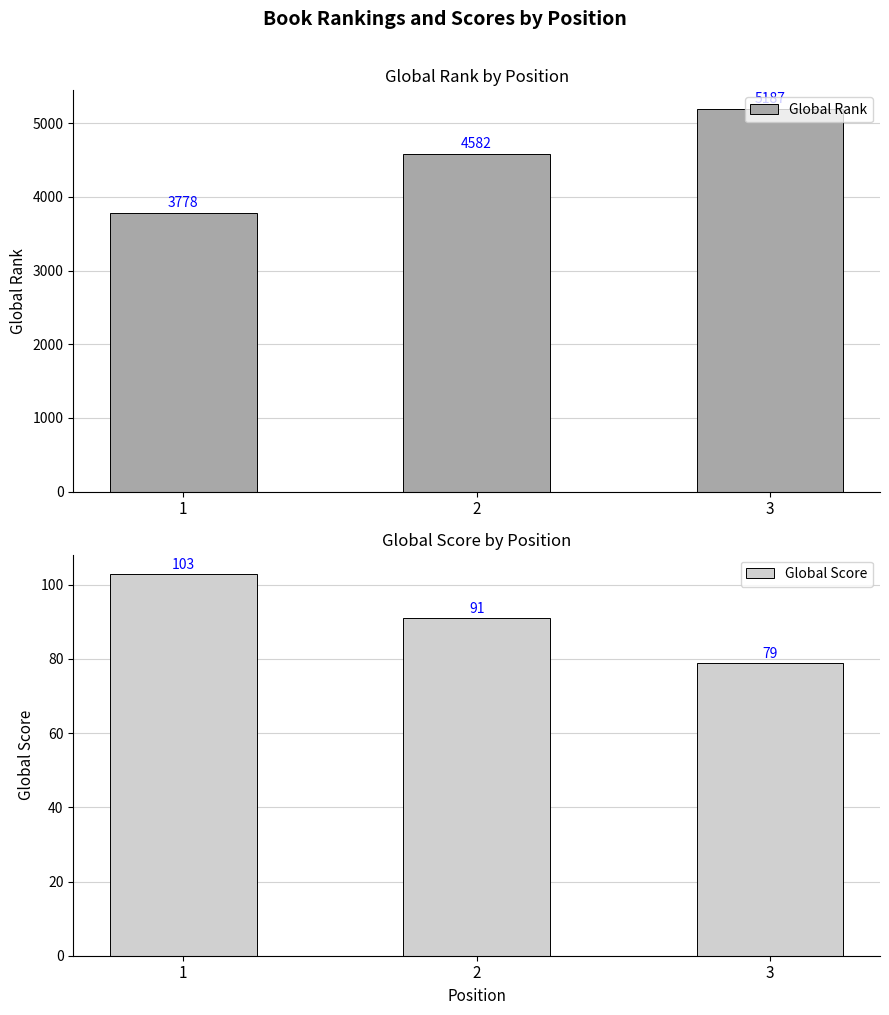

Which series has the largest range (max minus min)?

Global Rank